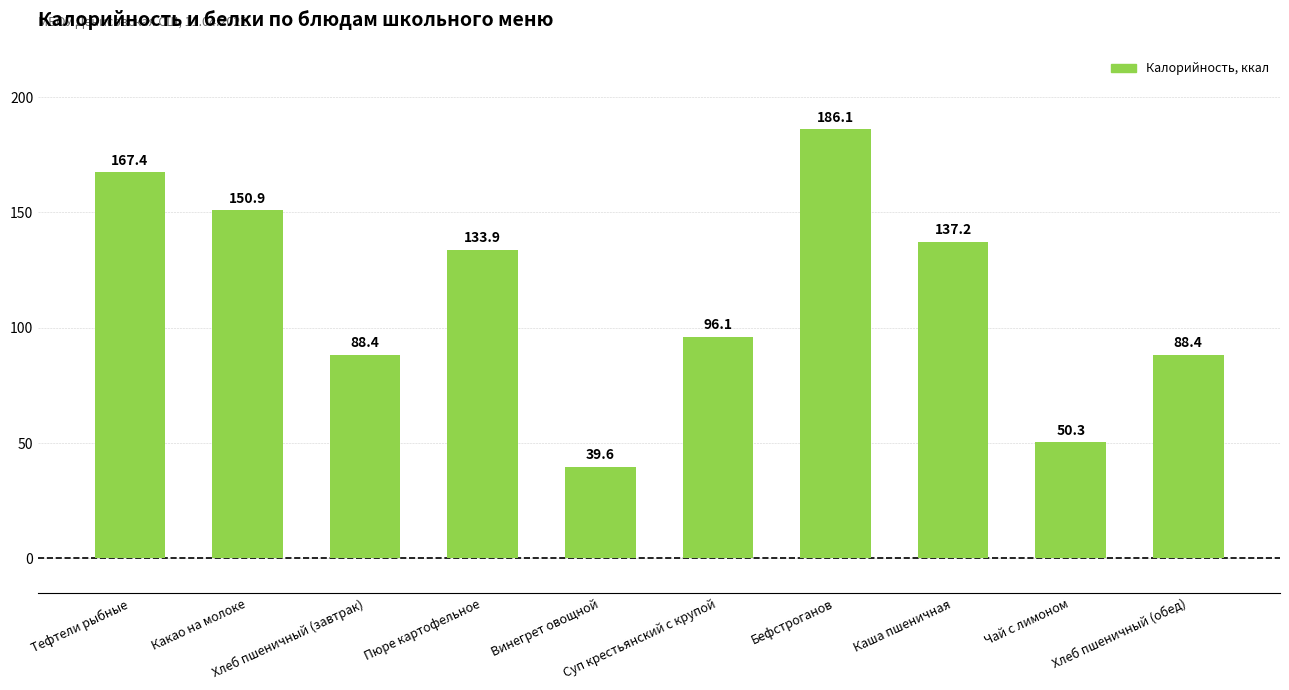

What is the sum of all values?

1138.2